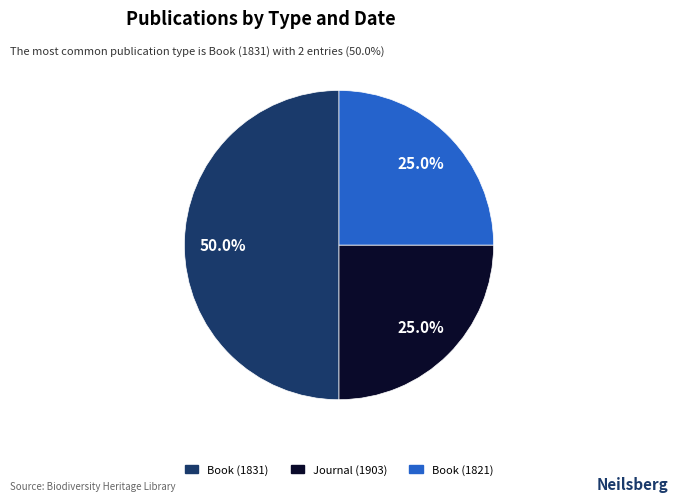

How many slices are in this pie chart?

3